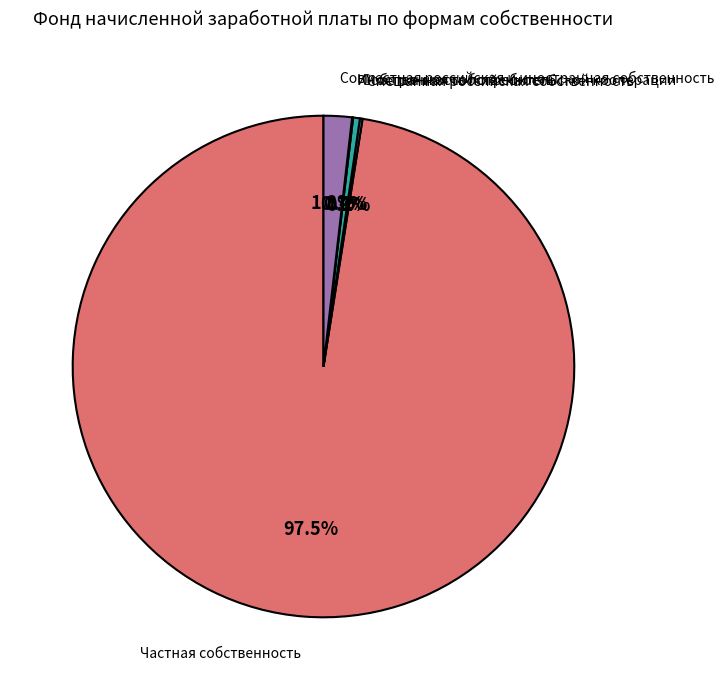

Which slice is the largest?

Частная собственность